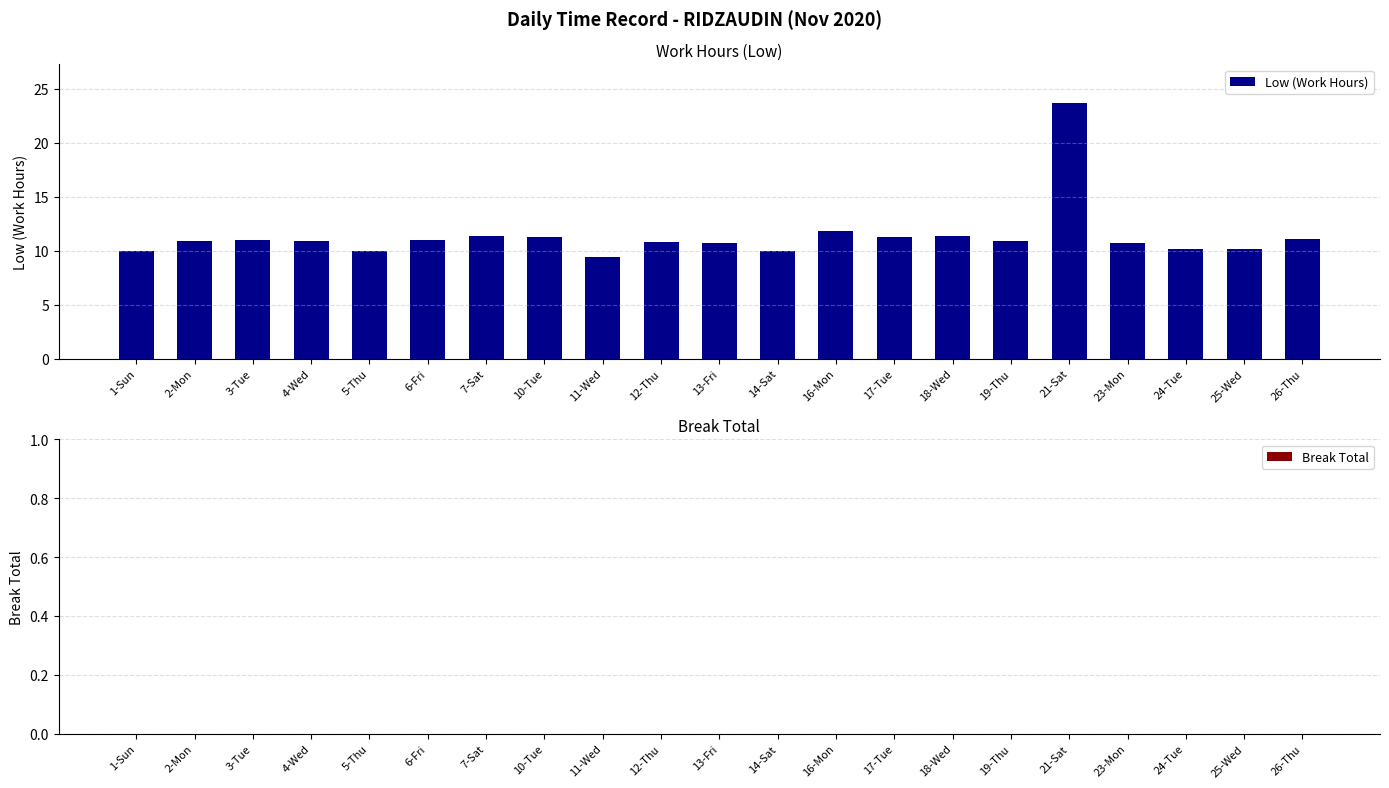

The value at 14-Sat is 10.0. True or false?

True